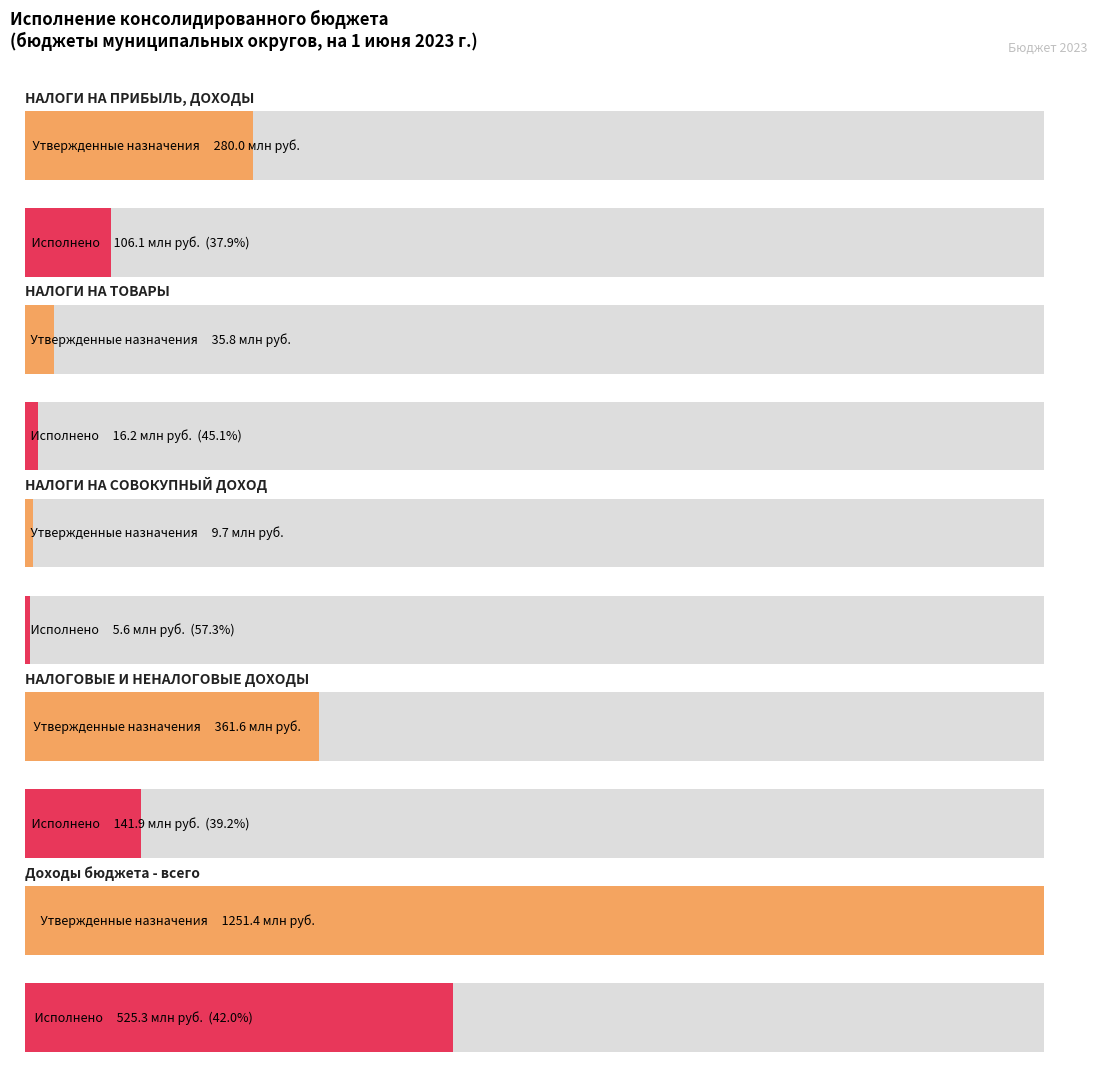

What is the value of the Исполнено bar at the 3rd from the left?

5586736.2